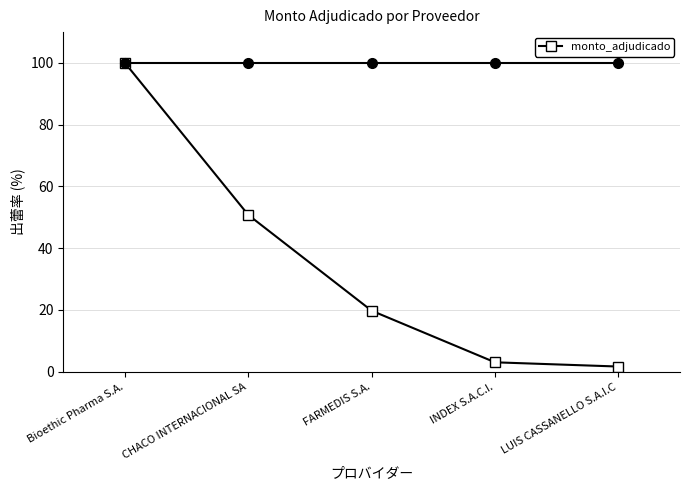

Does the chart have visible grid lines?

Yes